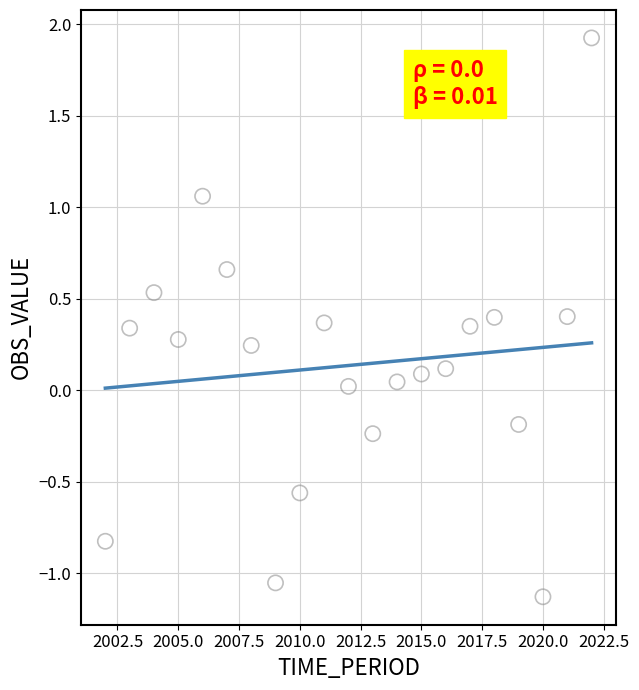

What is the range of Y values (max minus min)?

3.1